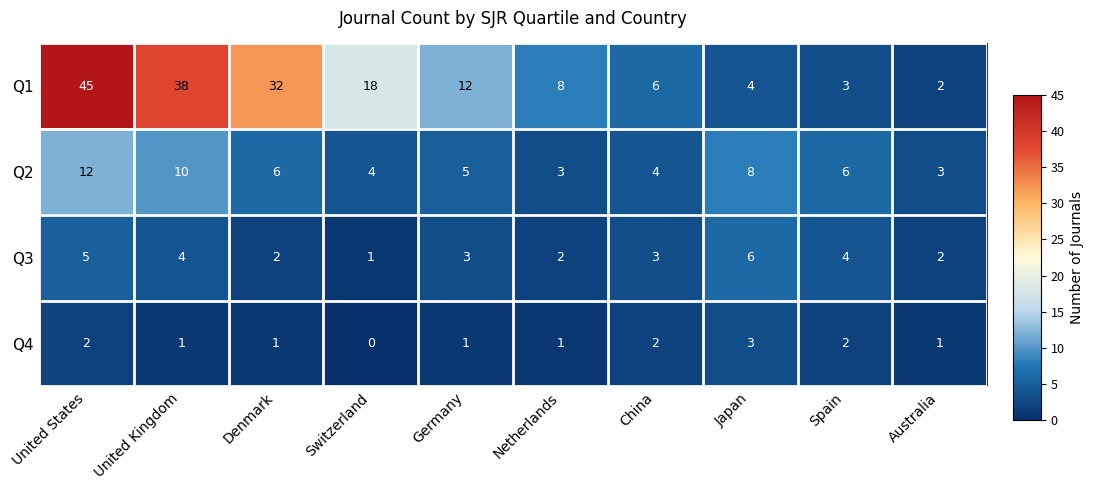

What is the sum of all Q3 values?

32